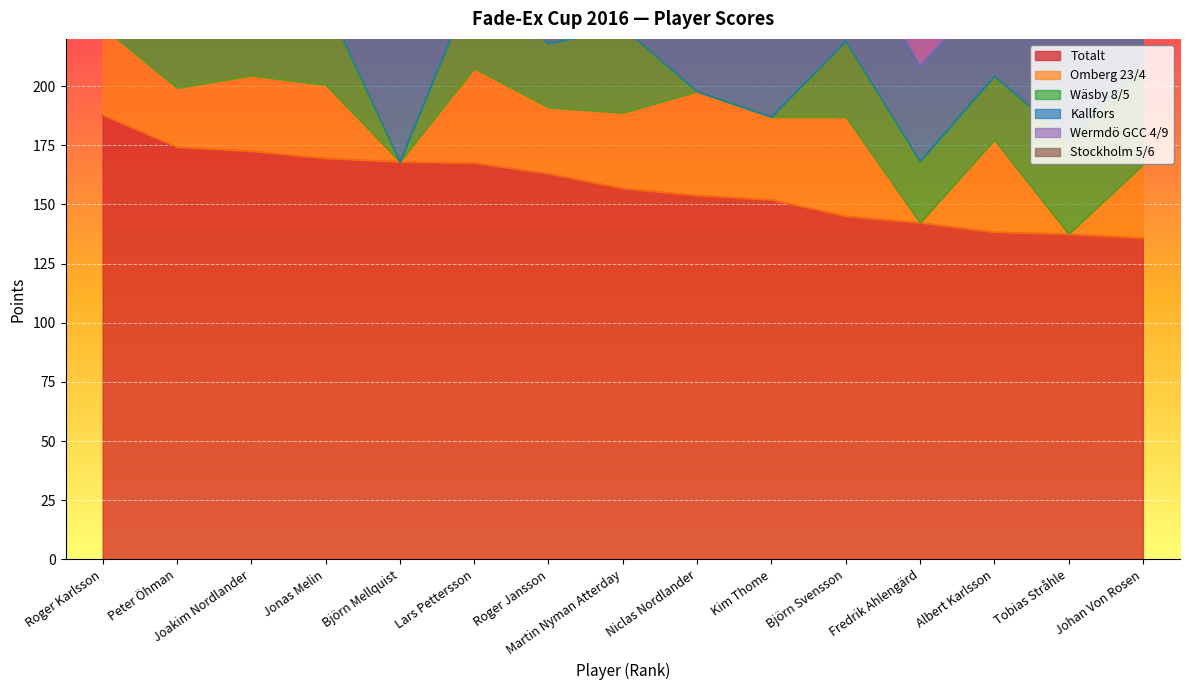

Where do Wermdö GCC 4/9 and Wäsby 8/5 first cross each other?

Roger Karlsson and Peter Öhman